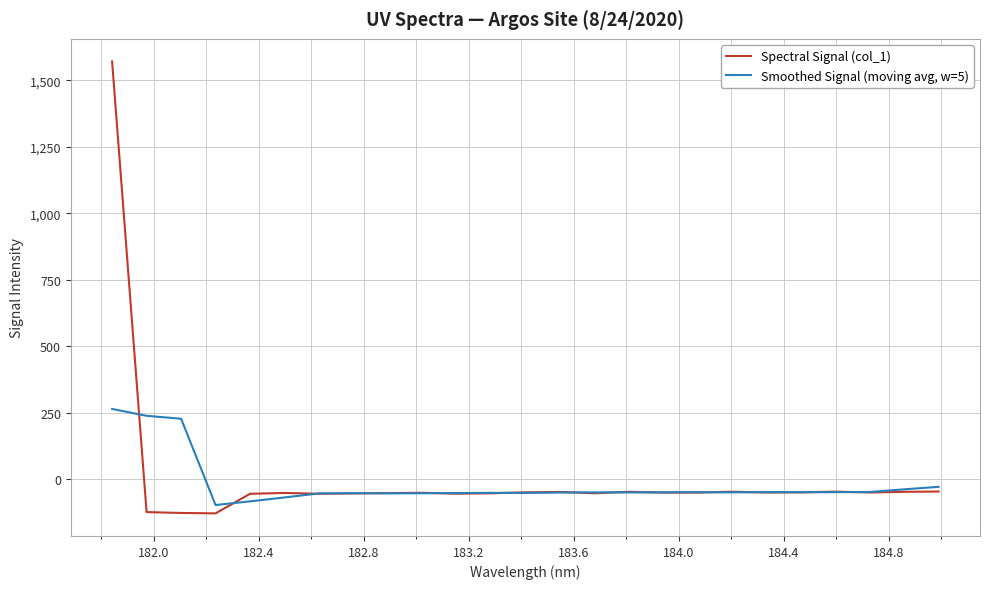

Rank the series by their maximum value, from highest to lowest.

Spectral Signal (col_1), Smoothed Signal (moving avg, w=5)